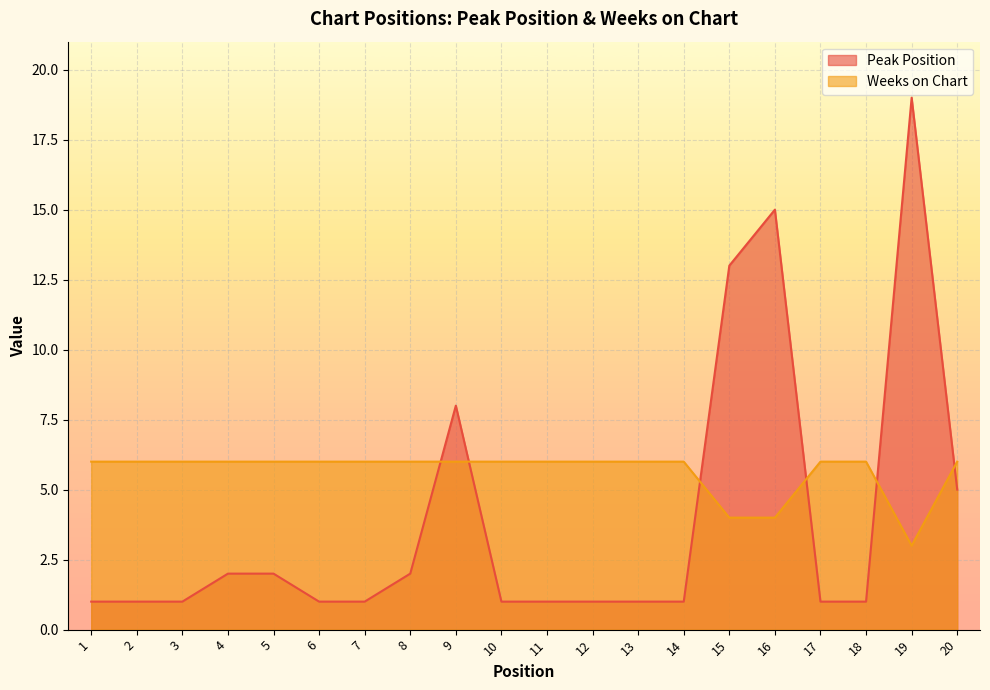

How many data points in Peak Position are above 1?

8